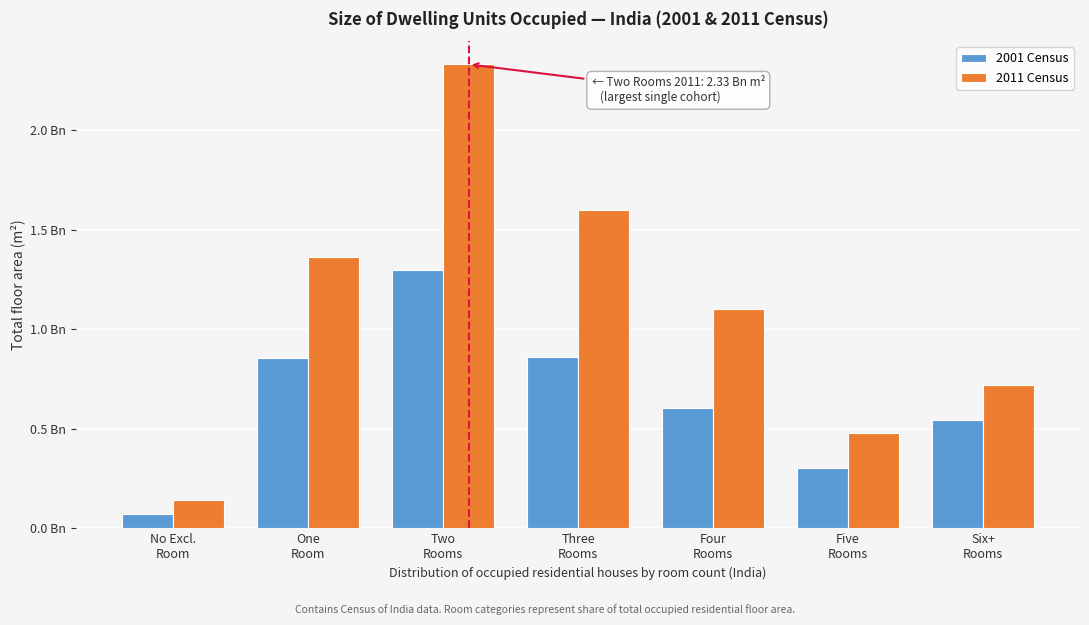

Are the bars grouped side by side (vs. stacked)?

Yes